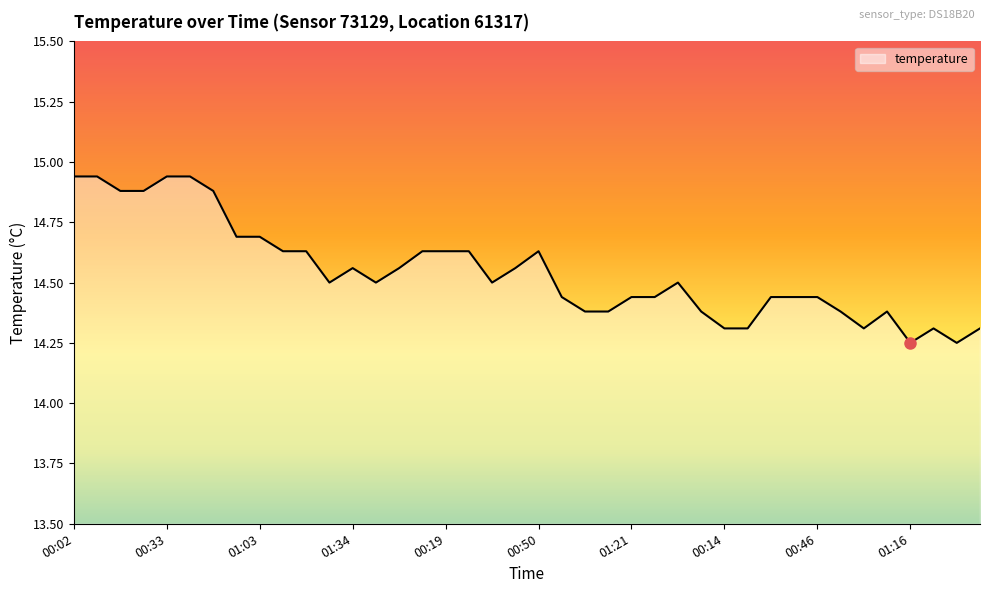

Reading right to left, list all the values displayed in this chart.

14.3	14.2	14.3	14.2	14.4	14.3	14.4	14.4	14.4	14.4	14.3	14.3	14.4	14.5	14.4	14.4	14.4	14.4	14.4	14.6	14.6	14.5	14.6	14.6	14.6	14.6	14.5	14.6	14.5	14.6	14.6	14.7	14.7	14.9	14.9	14.9	14.9	14.9	14.9	14.9